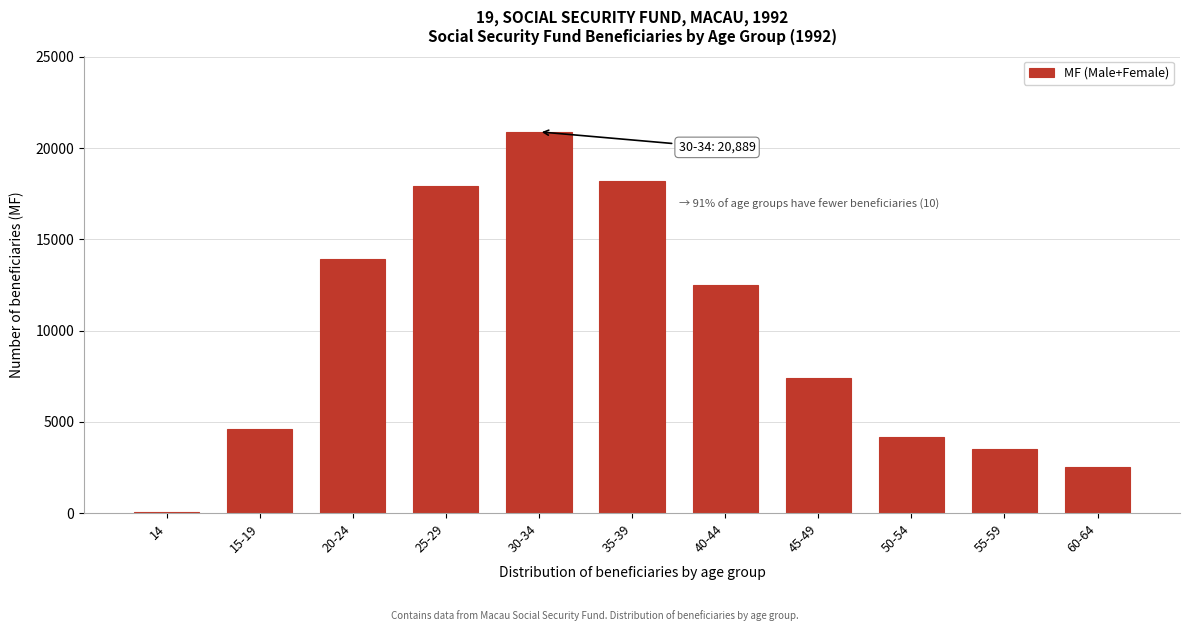

Reading right to left, transcribe all the data shown in this chart.

60-64=2546	55-59=3523	50-54=4158	45-49=7374	40-44=12500	35-39=18183	30-34=20889	25-29=17918	20-24=13909	15-19=4587	14=62